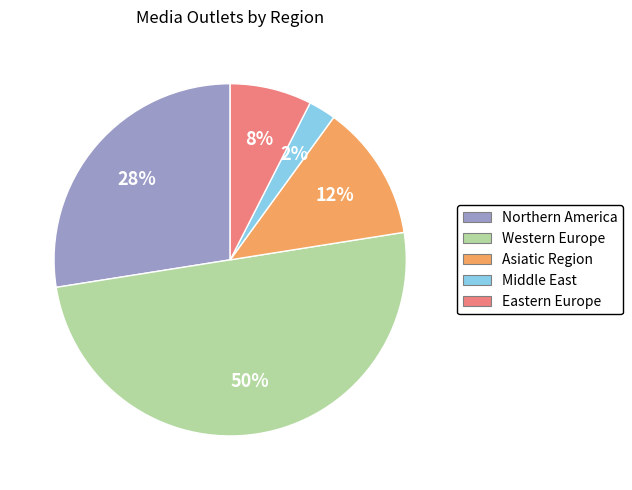

Is Asiatic Region the majority of the pie?

No